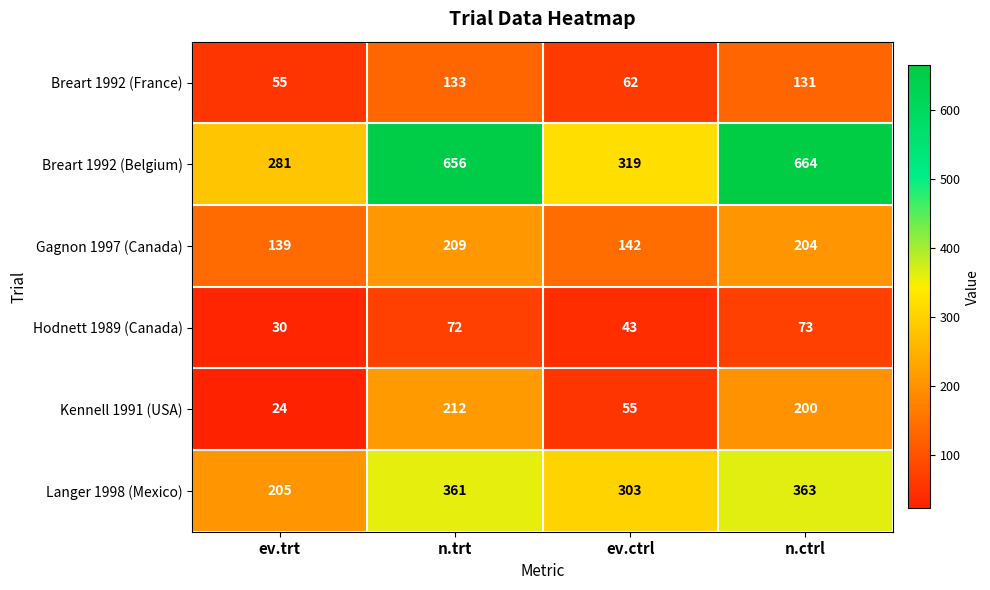

List the series in order of their peak value, highest first.

Breart 1992 (Belgium), Langer 1998 (Mexico), Kennell 1991 (USA), Gagnon 1997 (Canada), Breart 1992 (France), Hodnett 1989 (Canada)